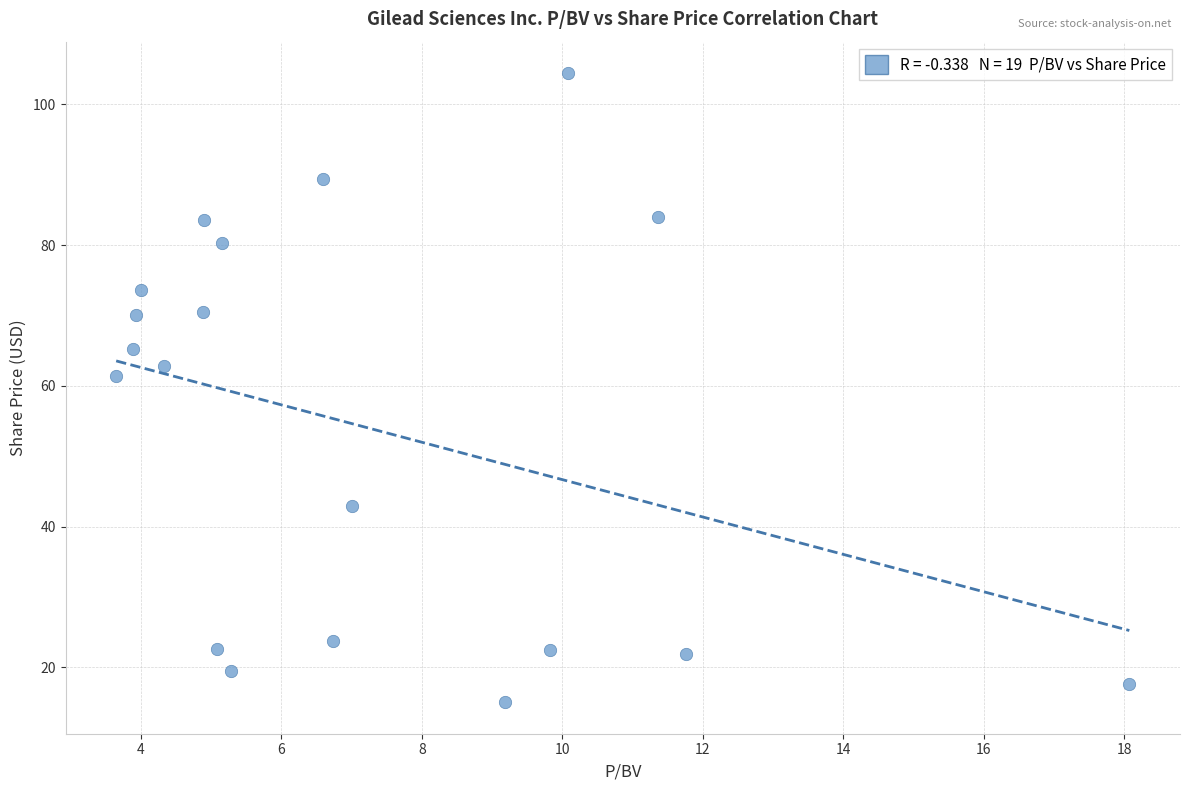

What is the range of Y values (max minus min)?

89.4